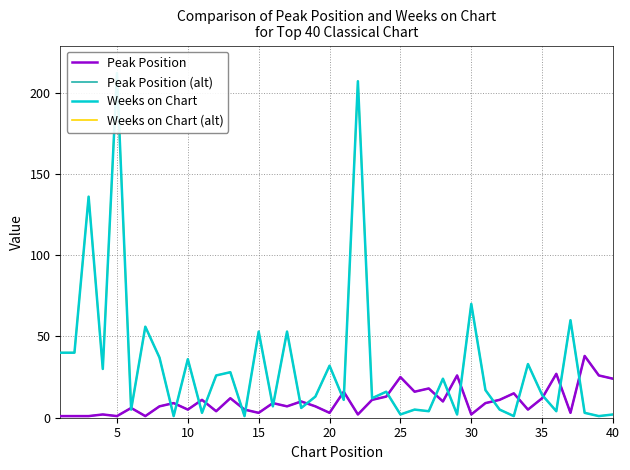

Is it true that Peak Position (alt) equals 15 at 31?

False